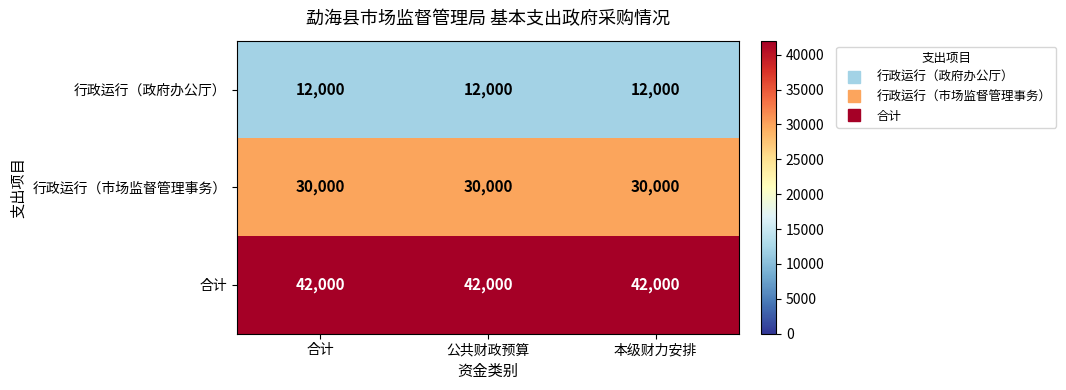

The 合计 series shows 42000 at 本级财力安排. True or false?

True